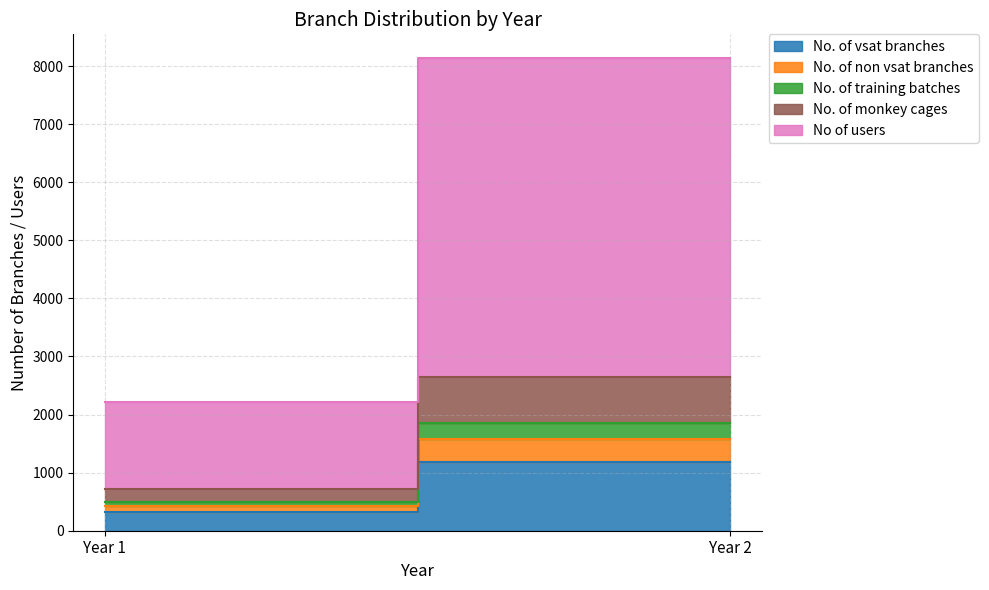

Between Year 1 and Year 2, which is larger?

Year 2